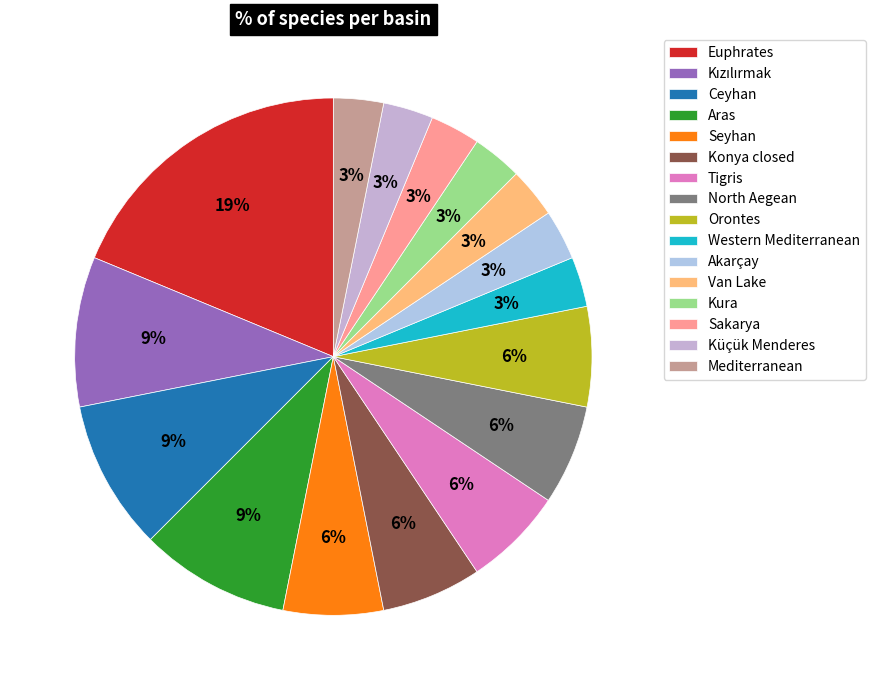

The Ceyhan slice represents 9% of the pie. True or false?

True